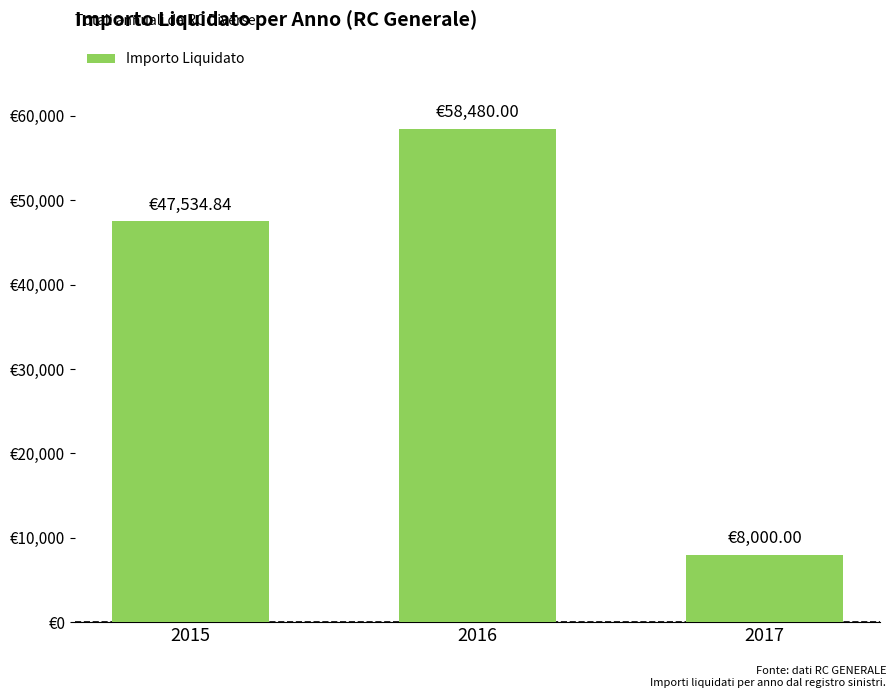

What is the approximate value at 2016?

58480.0